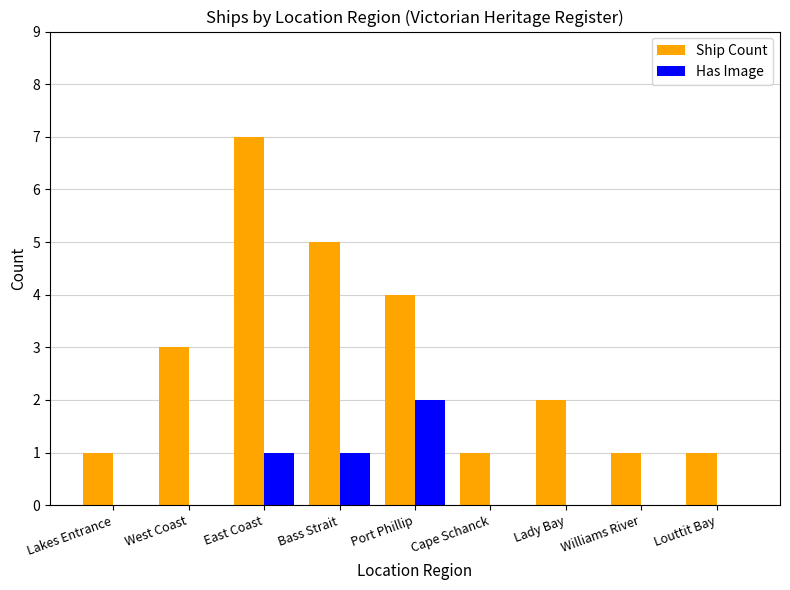

At which label is Ship Count closest to 4?

Port Phillip